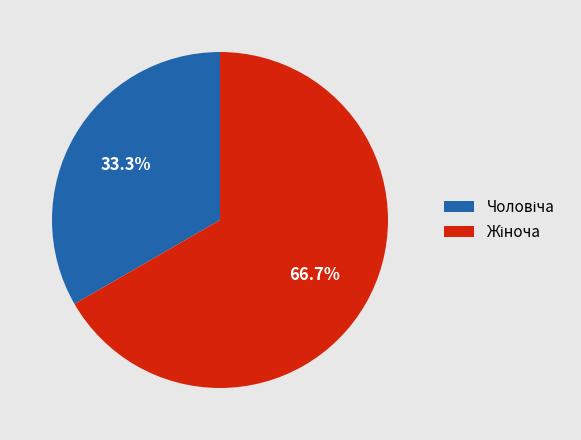

Does any single category account for the majority?

Yes